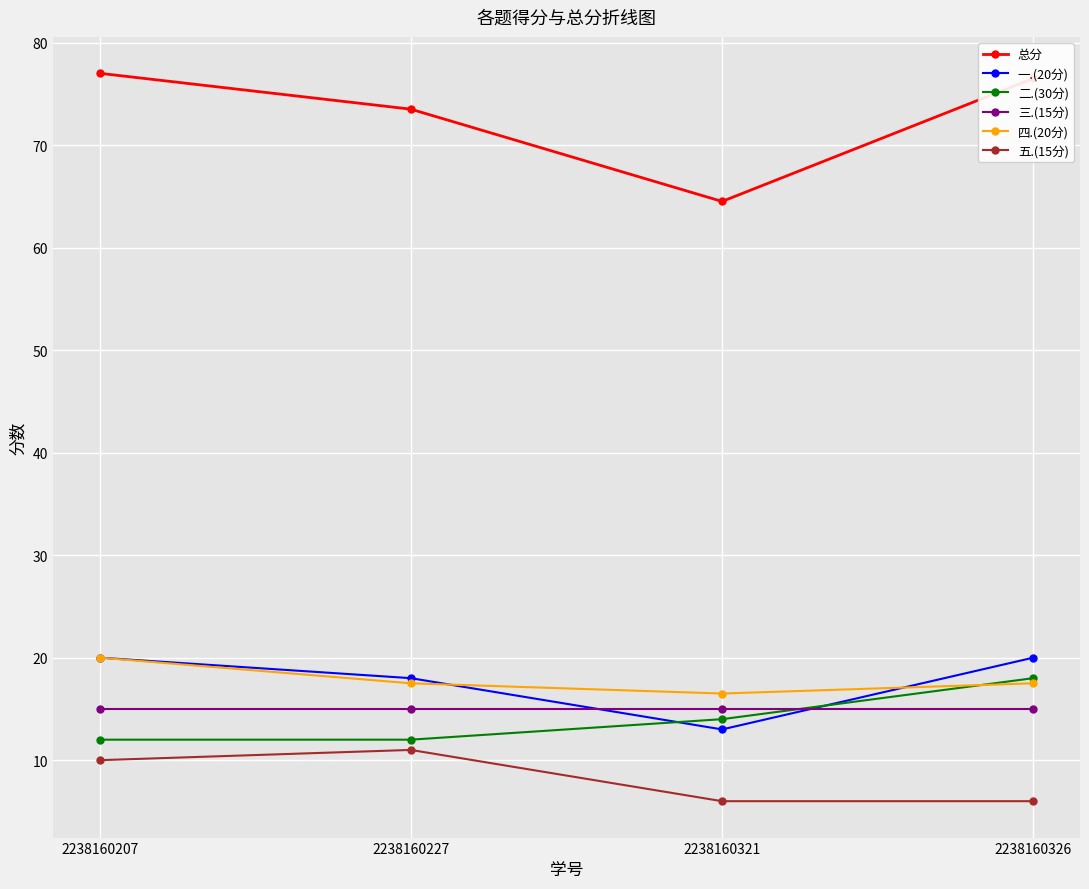

Where is 总分 nearest to the value 70?

2238160227